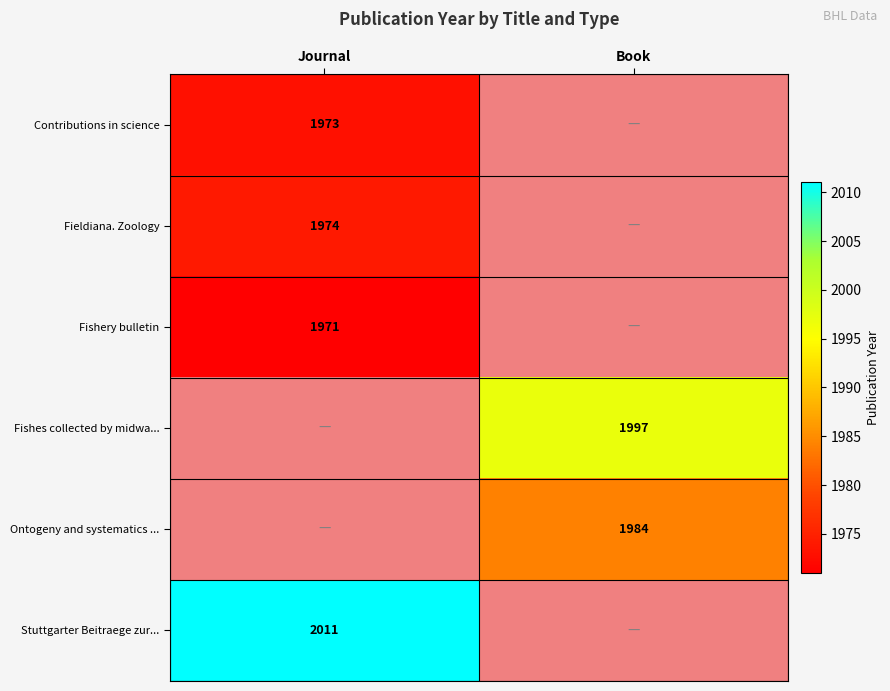

The value of Fishes collected by midwa... at Book is 1997. True or false?

True